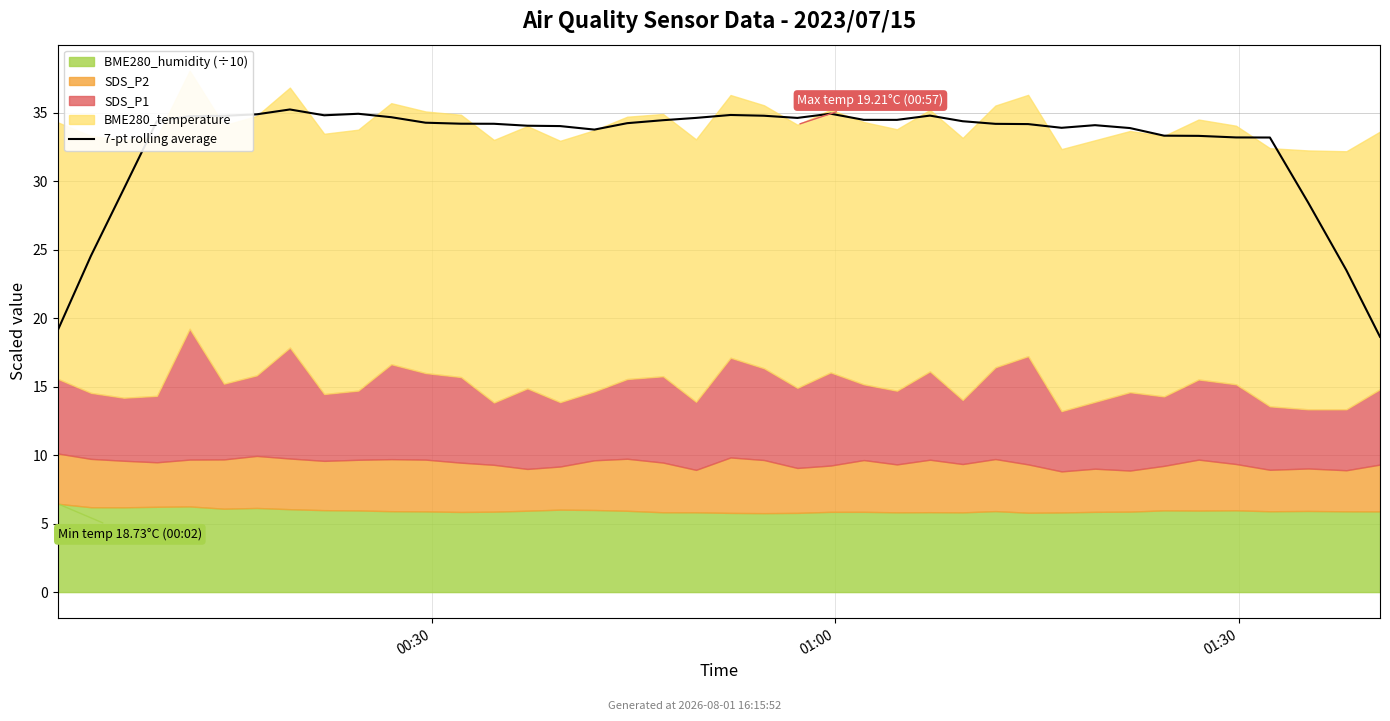

At which label does the data first exceed 34?

3